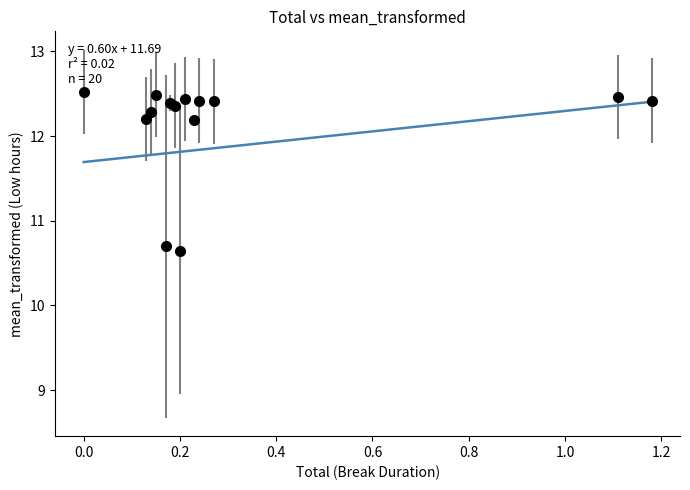

What is the smallest value displayed?

11.7